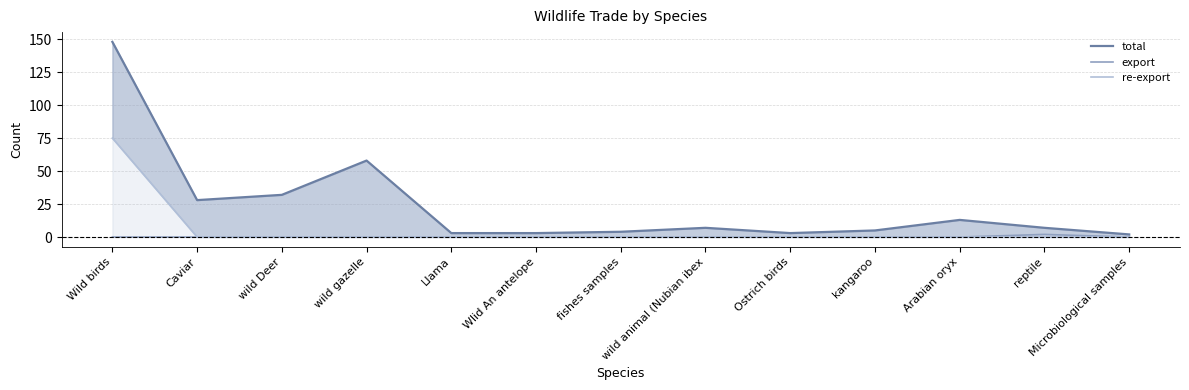

Reading left to right, what are all the values shown in this chart?

total: 148	28	32	58	3	3	4	7	3	5	13	7	2
export: 0	0	0	0	0	0	0	0	0	0	0	2	0
re-export: 75	0	0	0	0	0	0	0	0	0	0	0	0